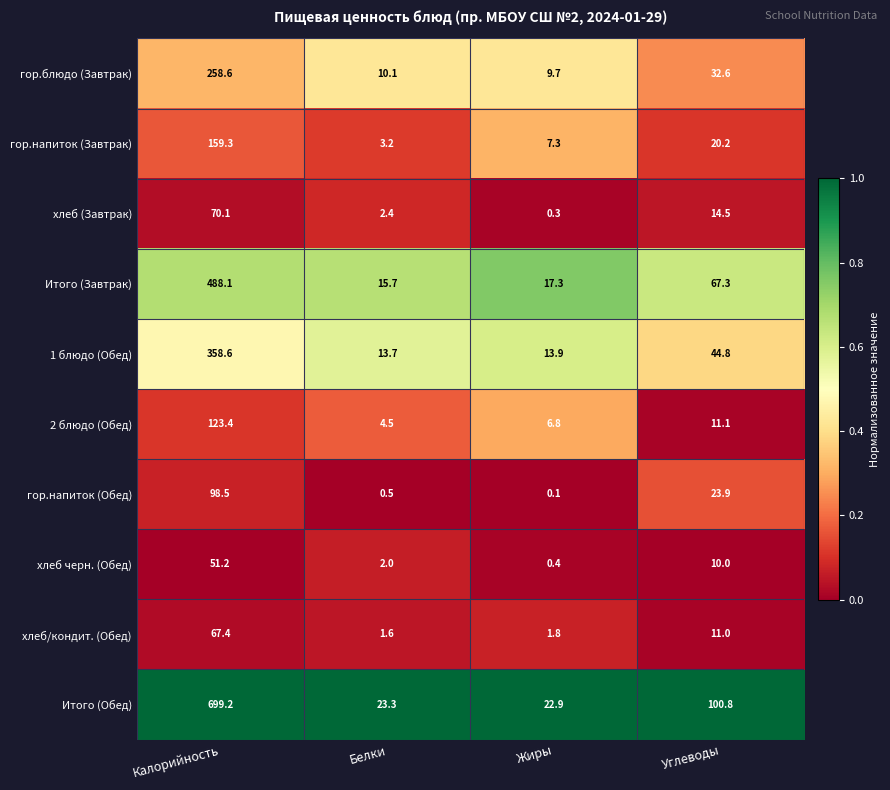

What is the difference between the Итого (Завтрак) values at Жиры and Калорийность?

470.8